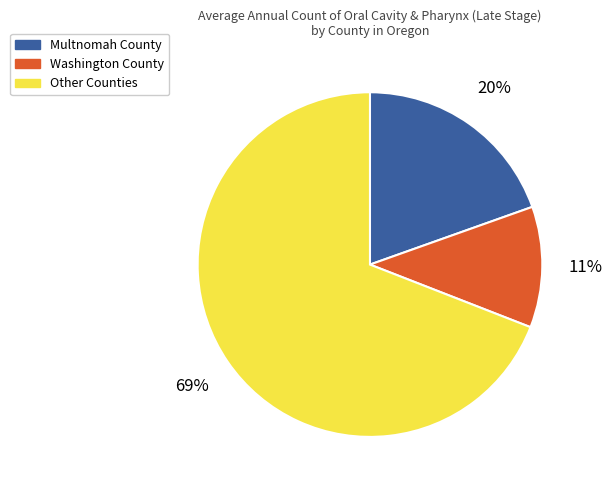

Is there a majority slice in this chart?

Yes